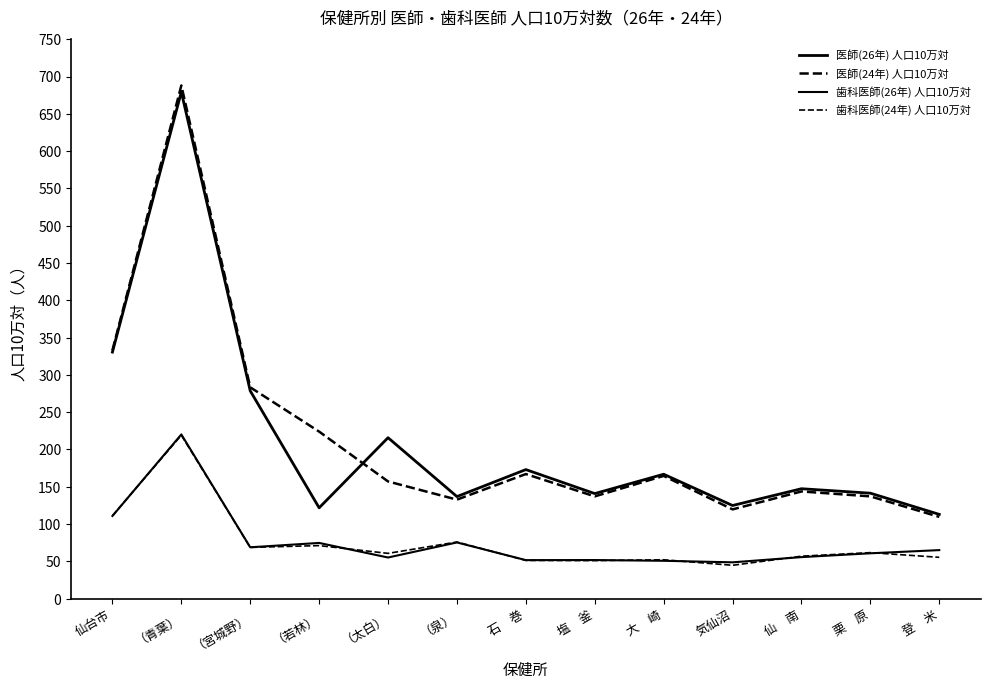

At which category does 歯科医師(24年) 人口10万対 reach its first local valley?

（宮城野）